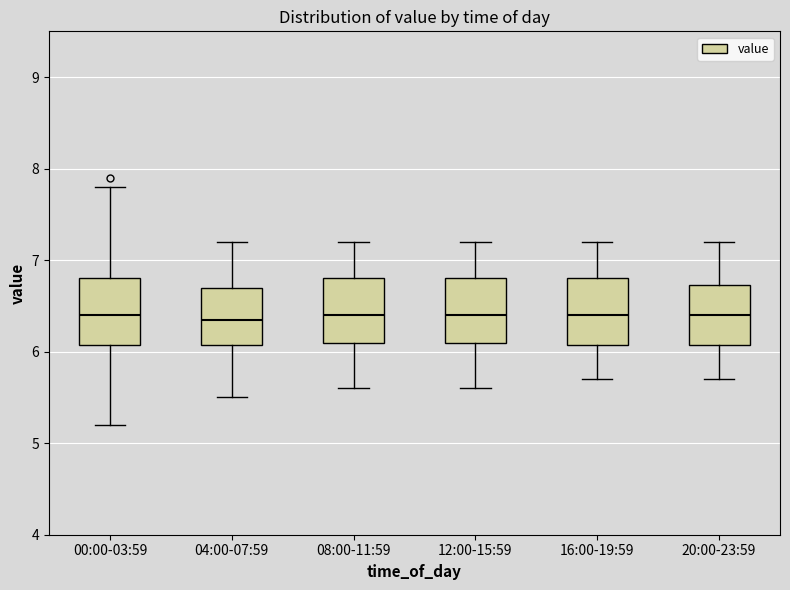

Where does the lower whisker of the box for 00:00-03:59 end on the y-axis? The values are not printed on the chart, so give them approximately, as read against the axis.

5.2